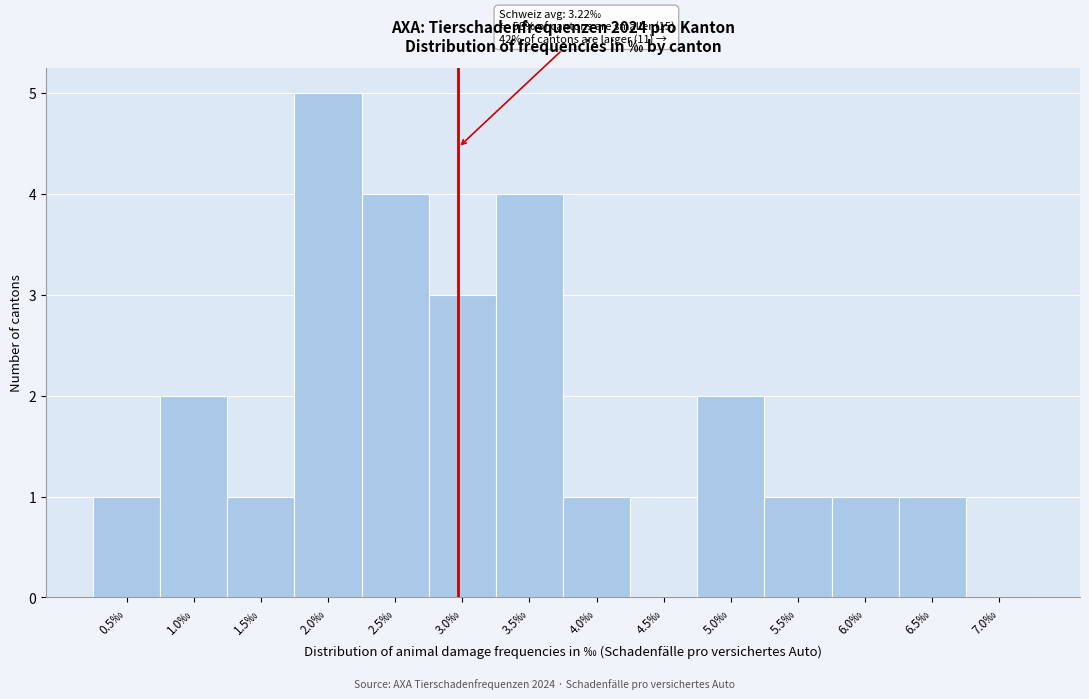

Reading left to right, extract all data points from this chart.

0.5‰=1	1.0‰=2	1.5‰=1	2.0‰=5	2.5‰=4	3.0‰=3	3.5‰=4	4.0‰=1	4.5‰=0	5.0‰=2	5.5‰=1	6.0‰=1	6.5‰=1	7.0‰=0